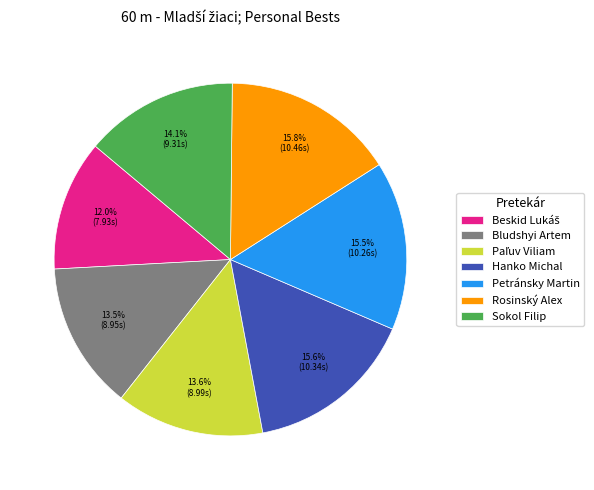

To the nearest percent, what is the difference between the largest and smallest slice percentages?

4%